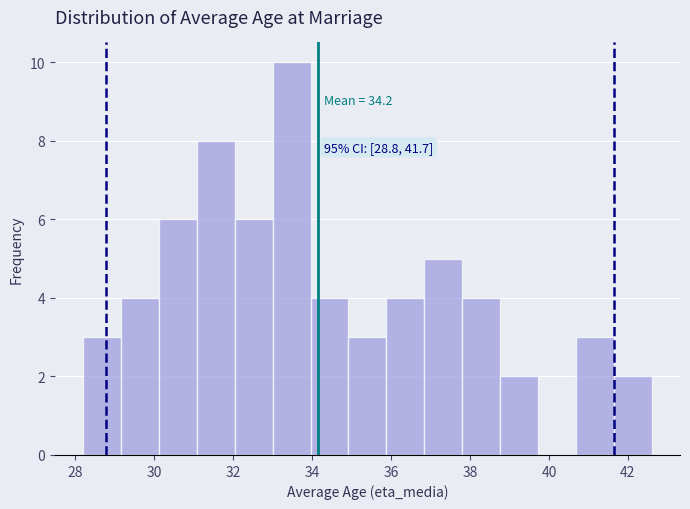

Which range on the x-axis has the tallest bar?

33.00 to 33.96